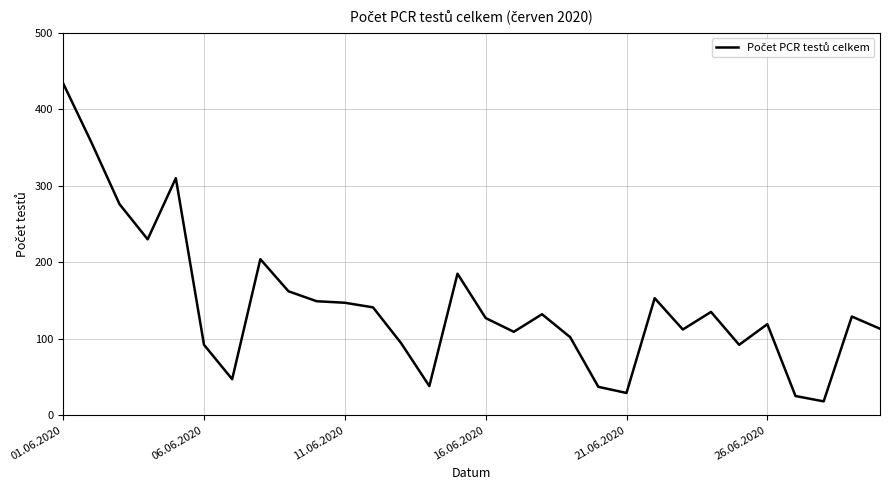

What is the difference between the maximum and minimum values?

416